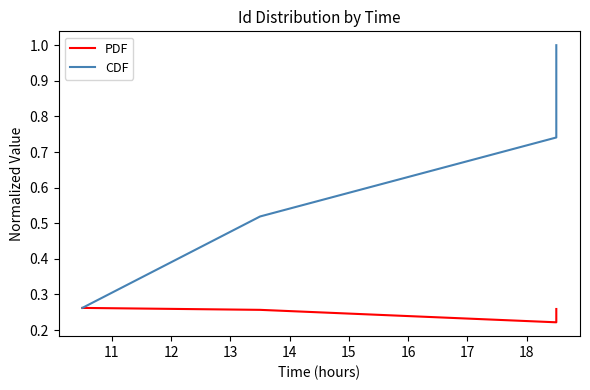

What is the sum of all CDF values?

2.5